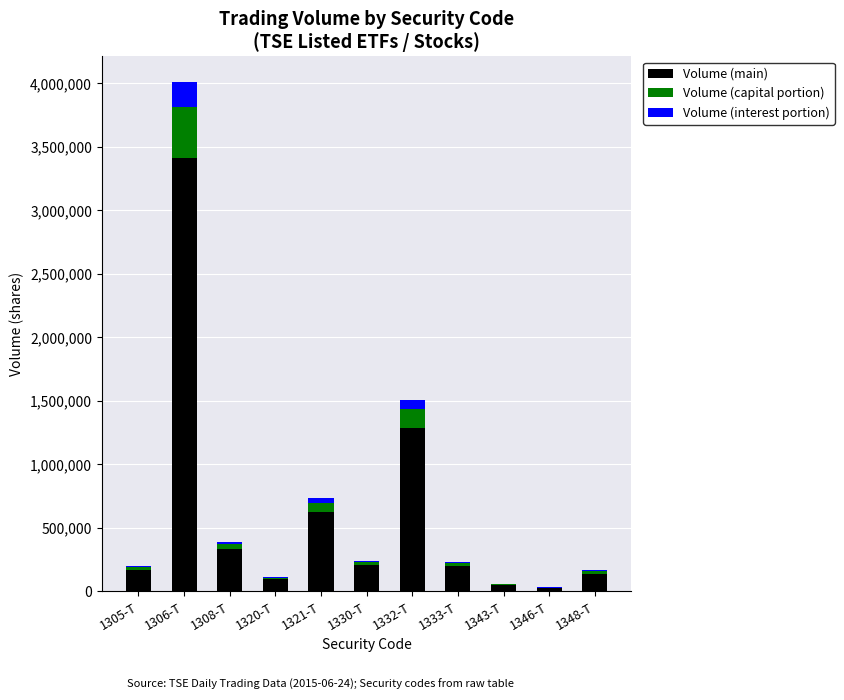

The value of Volume (main) at 1332-T is 1283330.0. True or false?

True